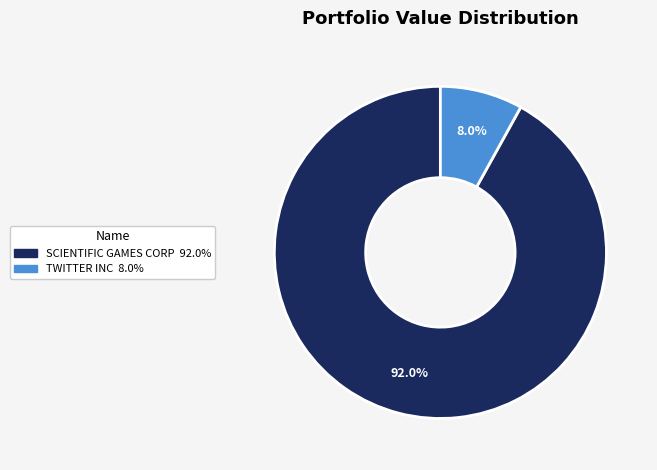

What is the smallest slice in the pie chart?

TWITTER INC